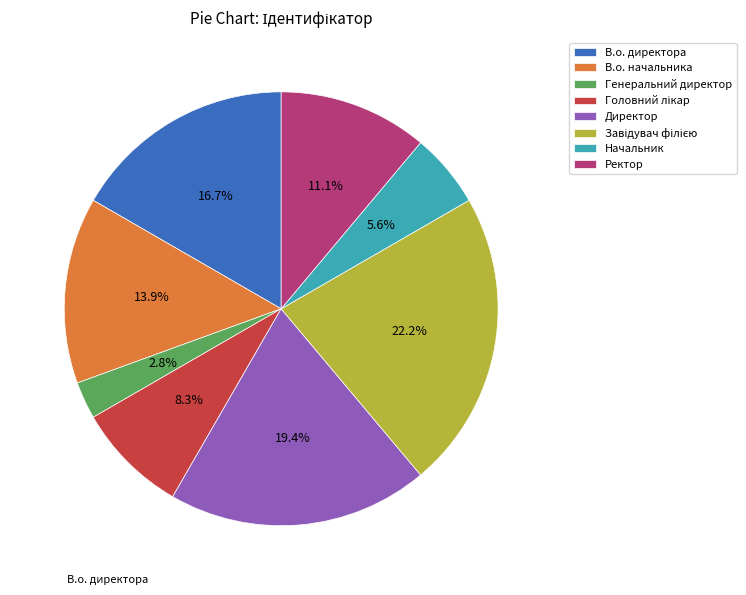

What percentage is the В.о. начальника slice, to the nearest percent?

14%